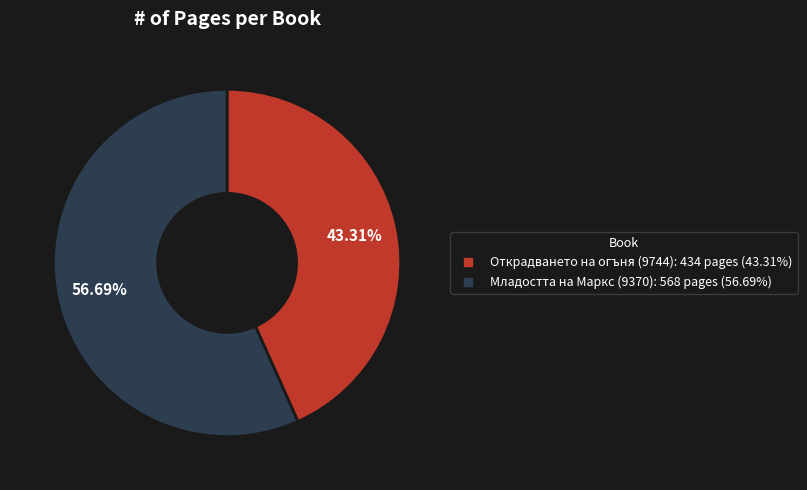

Rank the categories by value from highest to lowest.

Младостта на Маркс (9370), Открадването на огъня (9744)